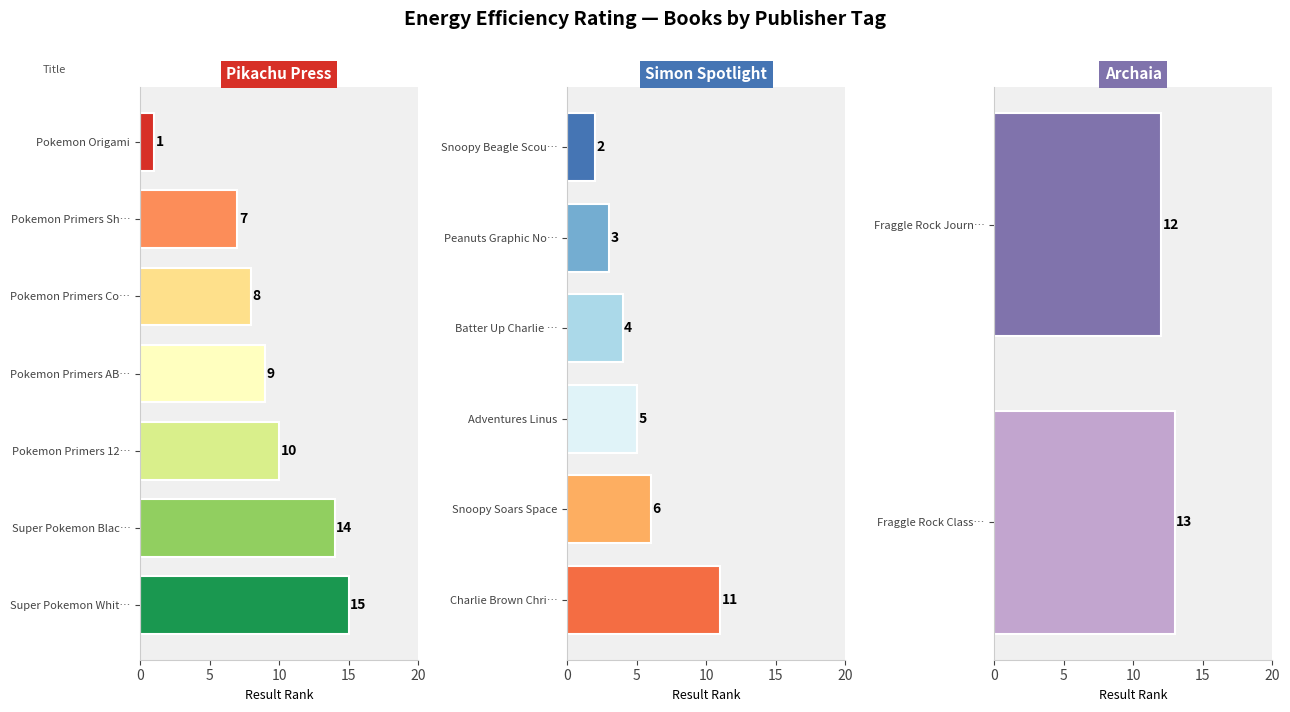

Where is Result nearest to the value 8?

Pikachu Press